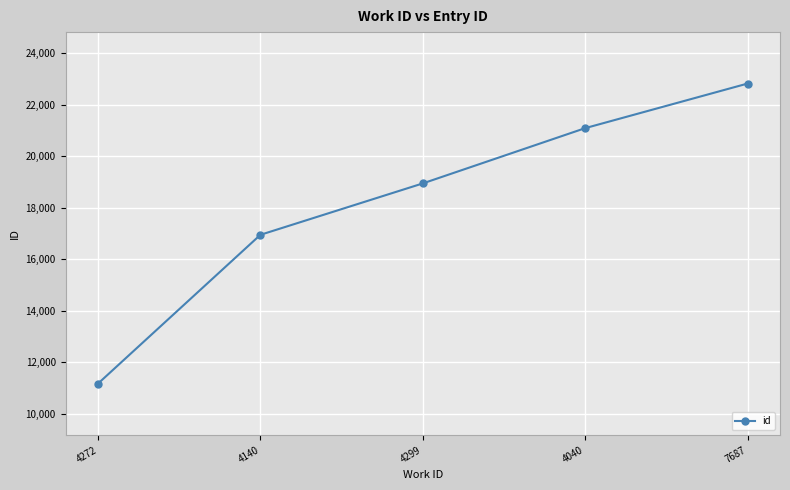

Reading left to right, list all the values displayed in this chart.

11165	16948	18946	21094	22827